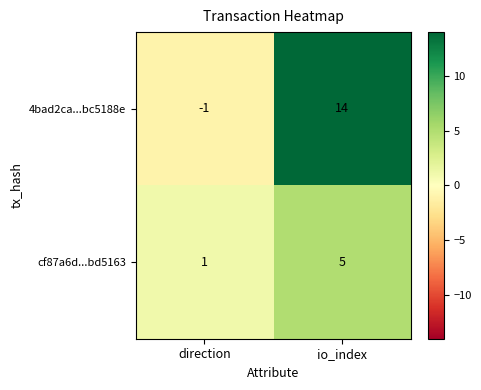

At how many categories does at least one series exceed 5?

1